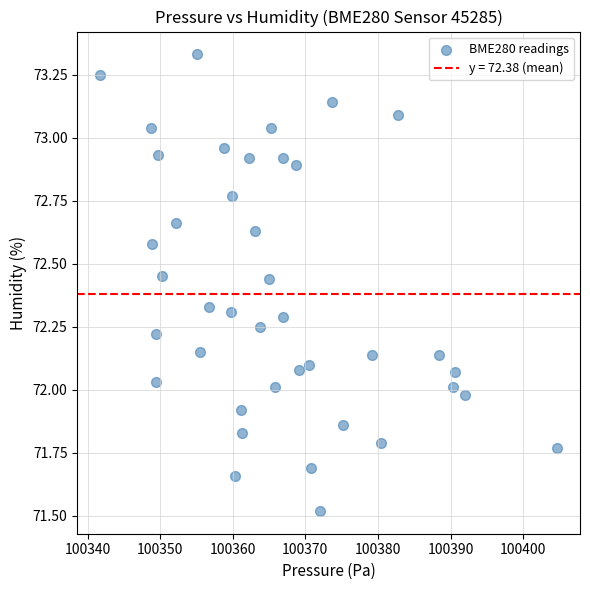

What is the range of X values (max minus min)?

63.0